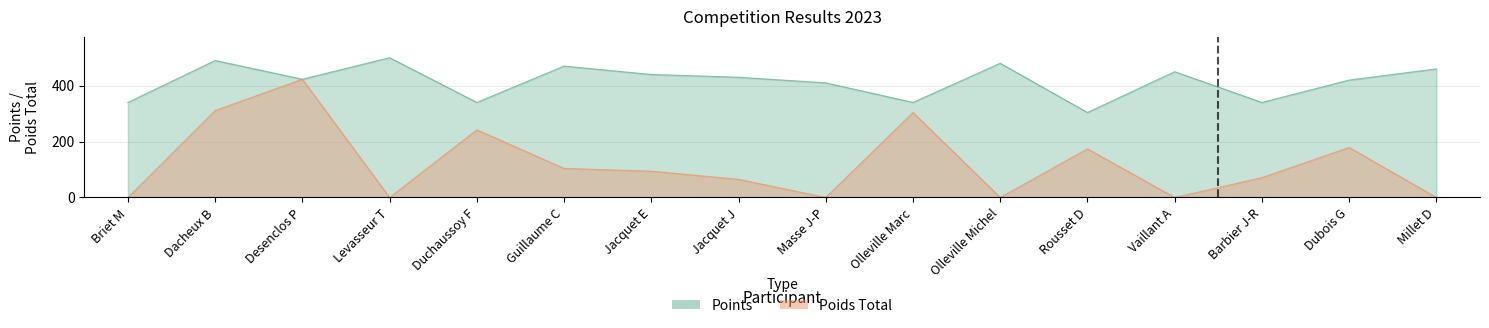

Rank the series by their maximum value, from lowest to highest.

Poids Total, Points